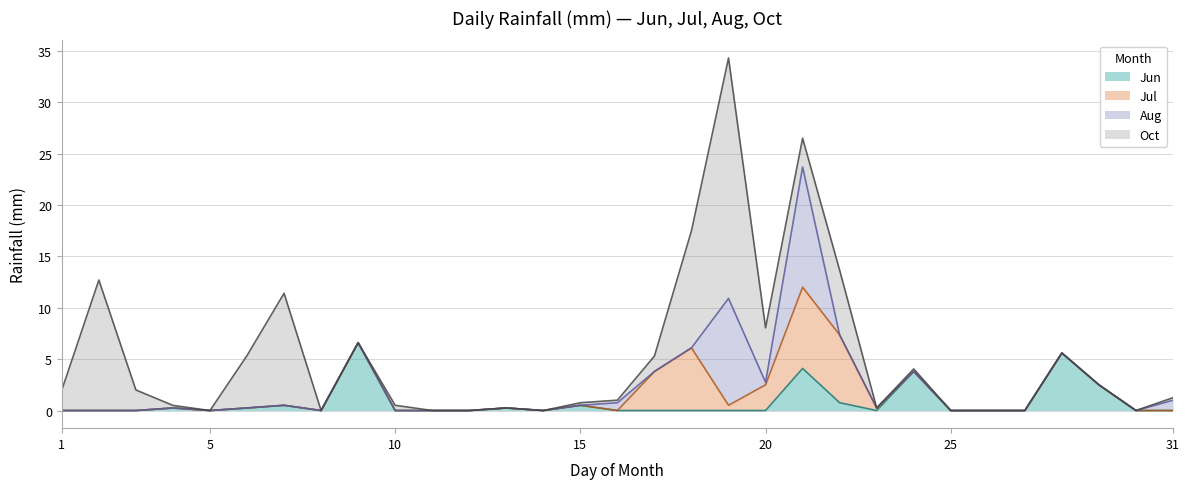

What is the value of the Jun point at the 29th from the left?

2.5